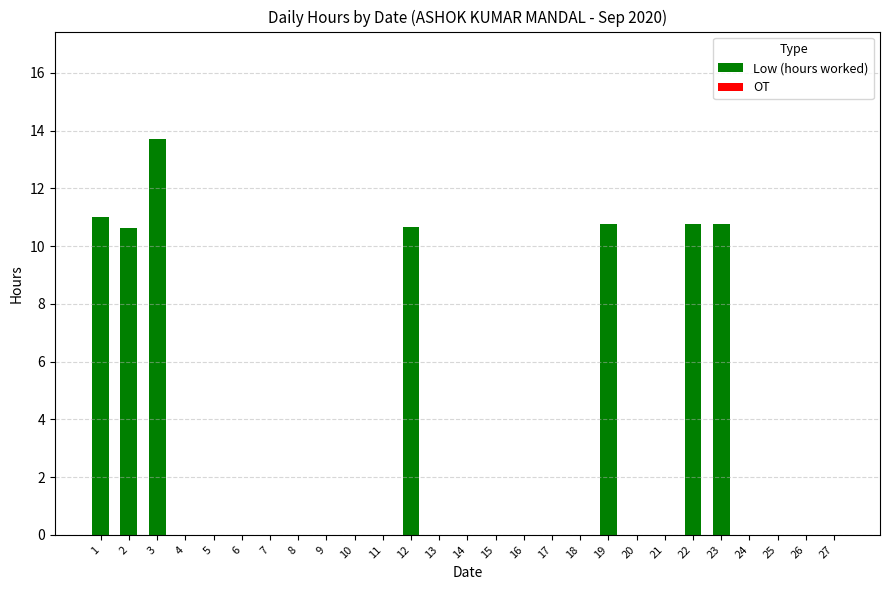

Which has a higher value, 12 or 18?

12